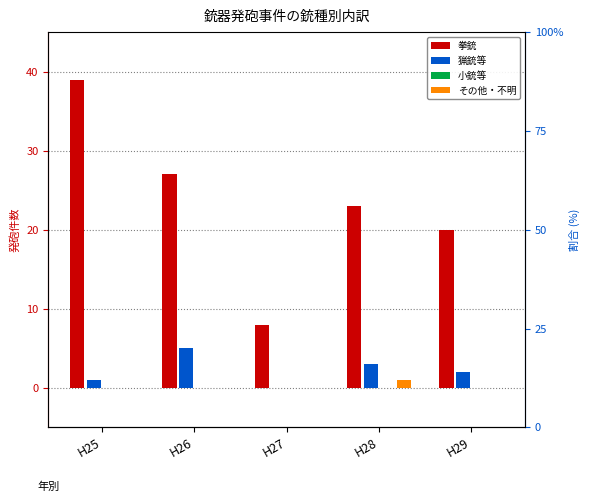

The value of 猟銃等 at H29 is 2. True or false?

True